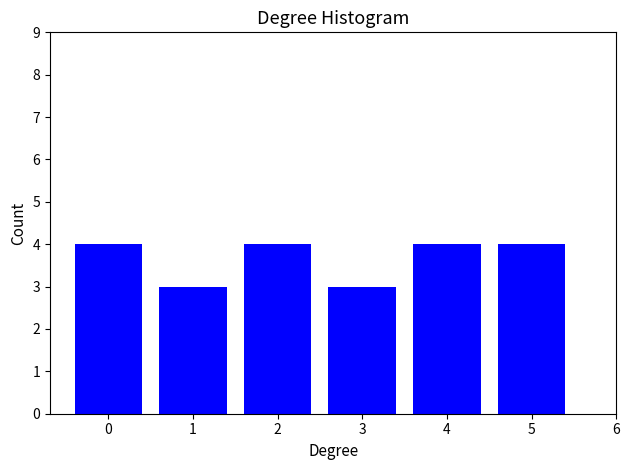

Reading left to right, what are all the values shown in this chart?

4	3	4	3	4	4